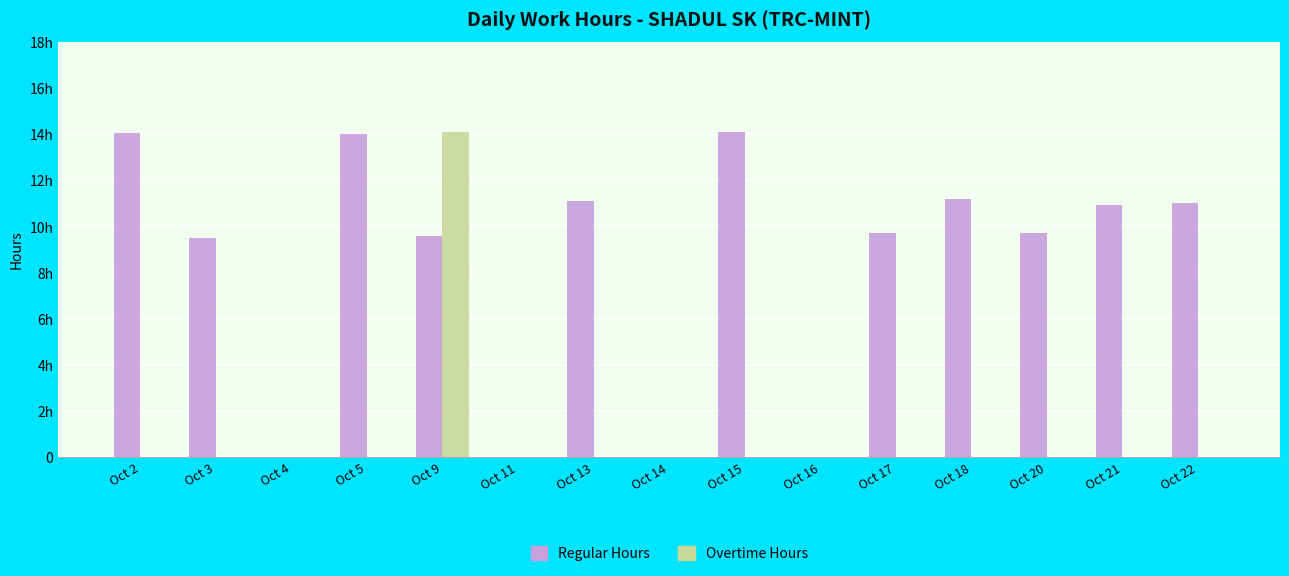

What is the sum of all Overtime Hours values?

14.1